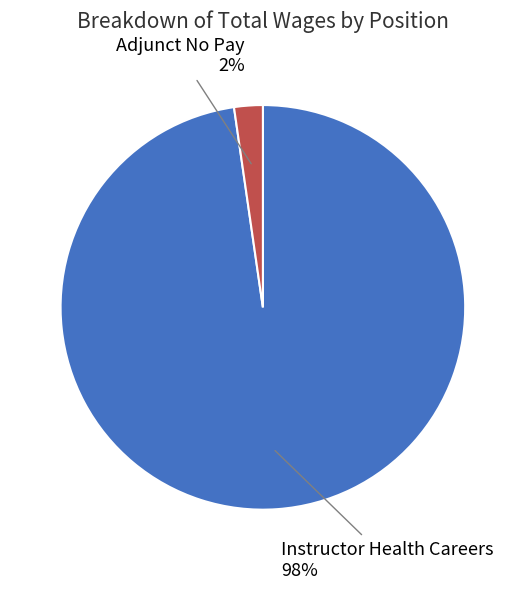

Do Instructor Health Careers and Adjunct No Pay together represent more than half of the pie?

Yes